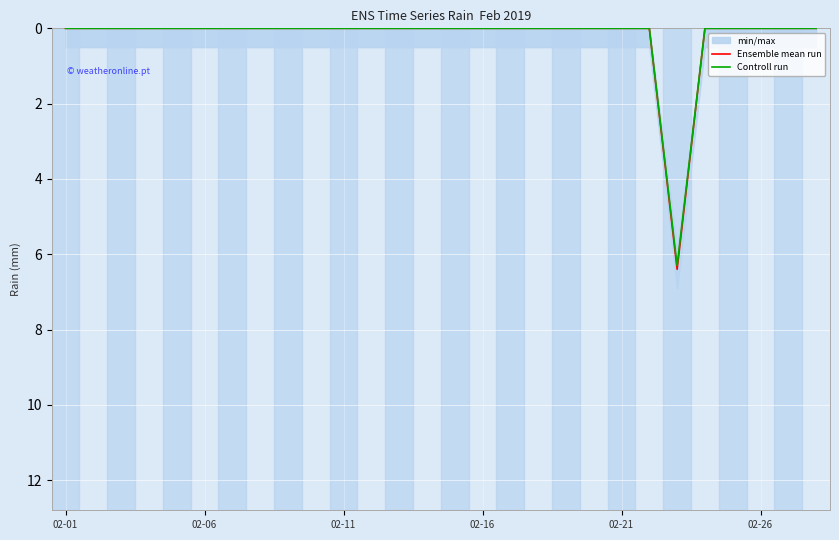

True or false: Controll run and Ensemble mean run intersect in this chart.

False